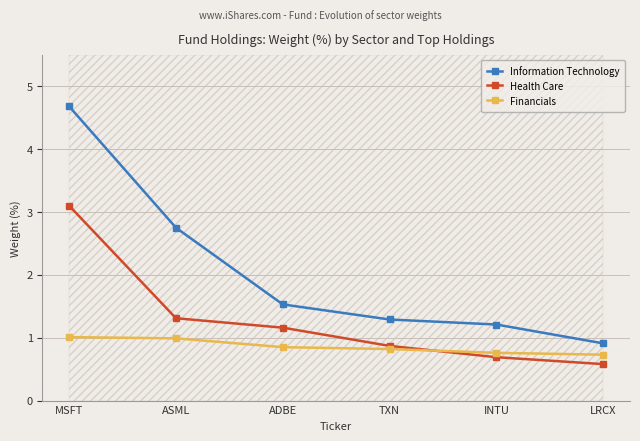

How many values in the Information Technology series are below 1?

1